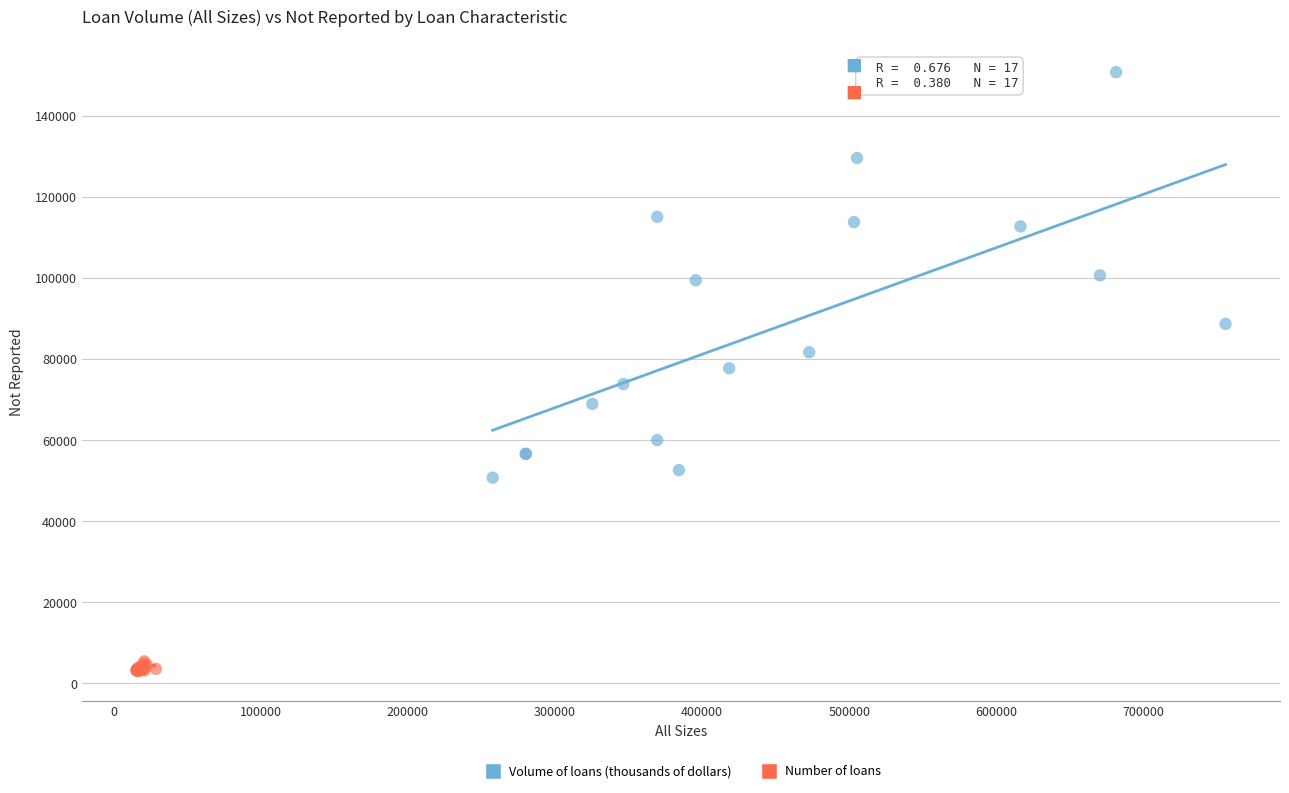

Which series contains the lowest Y value?

Number of loans